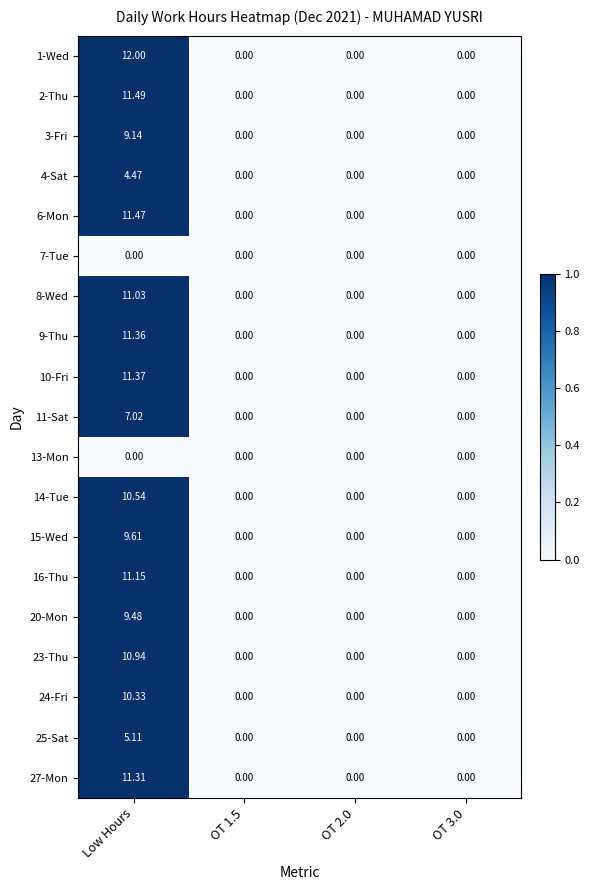

How many distinct data groups are displayed?

19